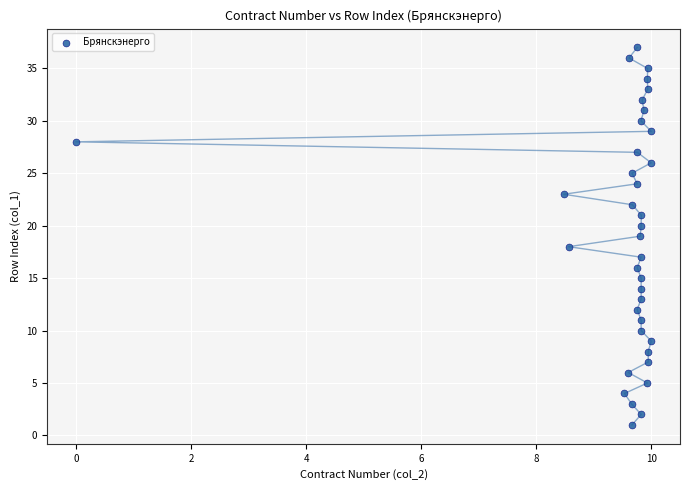

What is the range of Y values (max minus min)?

36